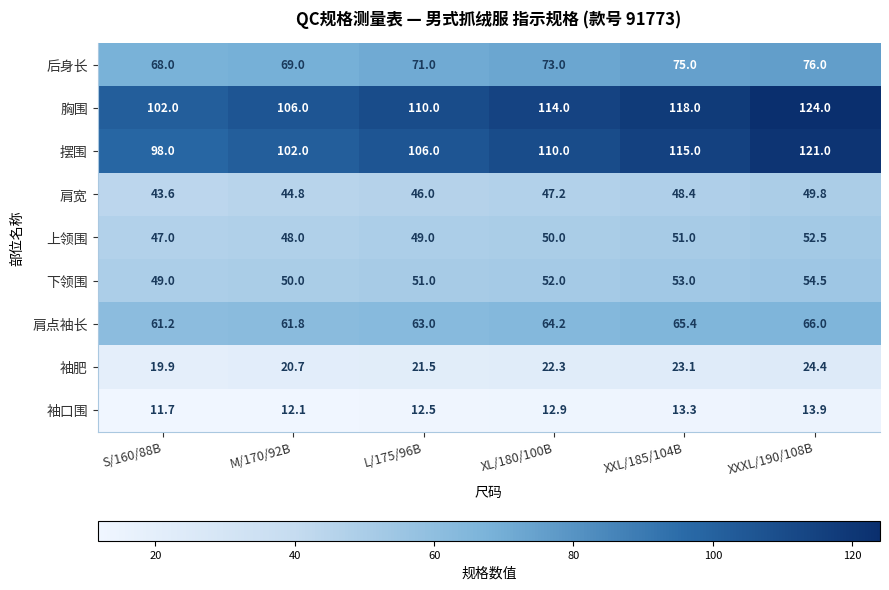

True or false: 下领围 has a value of 15.4 at XXXL/190/108B.

False